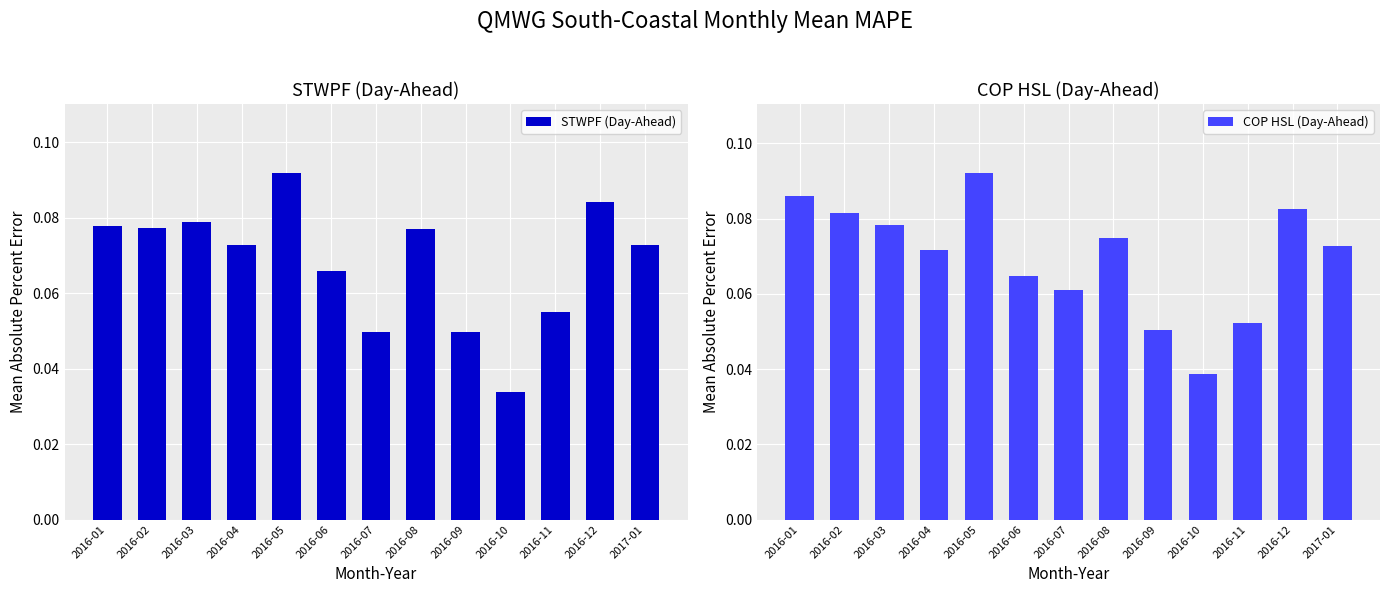

What is the sum of all STWPF (Day-Ahead) values?

0.9